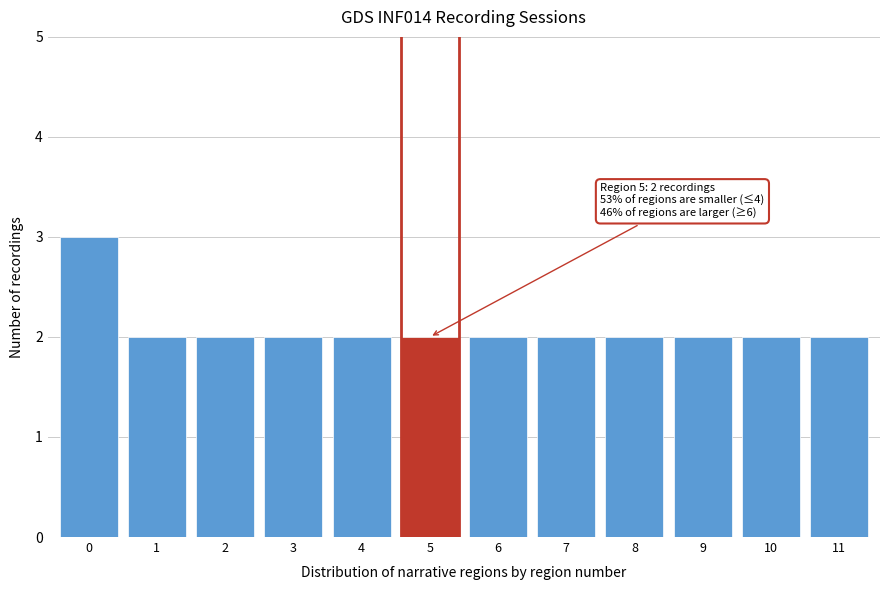

Reading right to left, transcribe all the data shown in this chart.

11=2	10=2	9=2	8=2	7=2	6=2	5=2	4=2	3=2	2=2	1=2	0=3